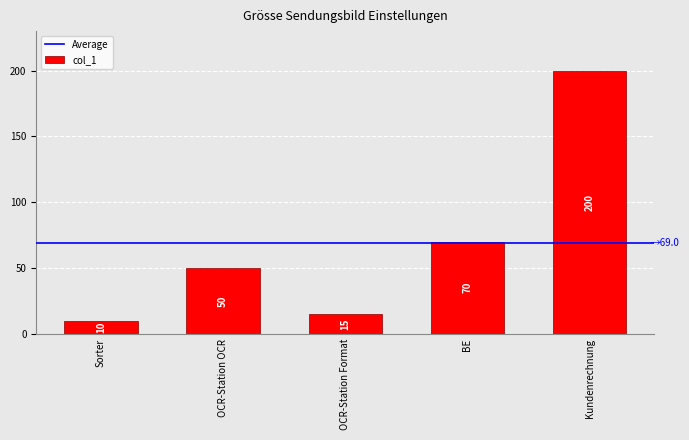

Reading right to left, extract all data points from this chart.

200	70	15	50	10